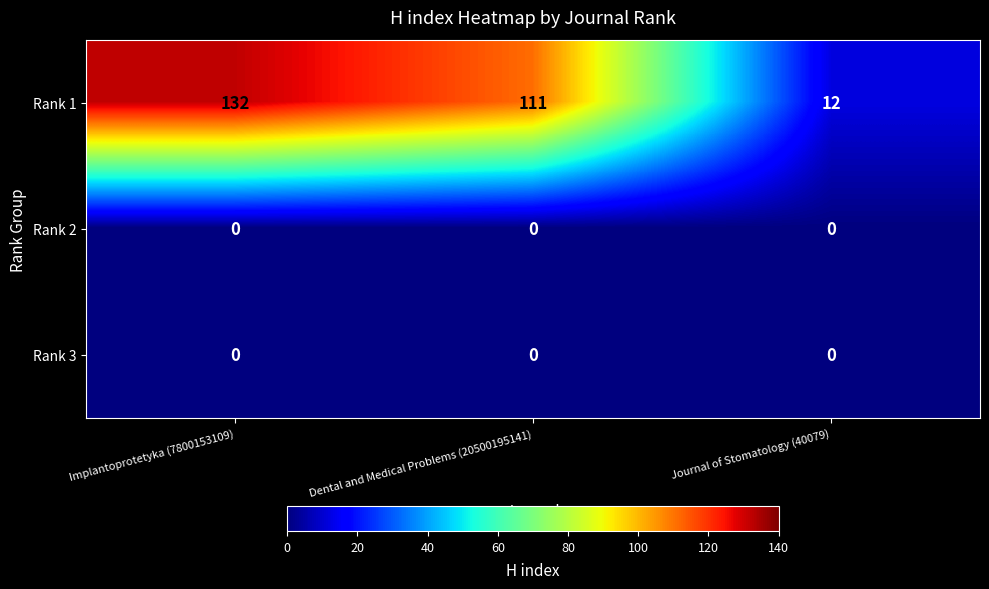

At which category is the sum across all series the highest?

Implantoprotetyka (7800153109)